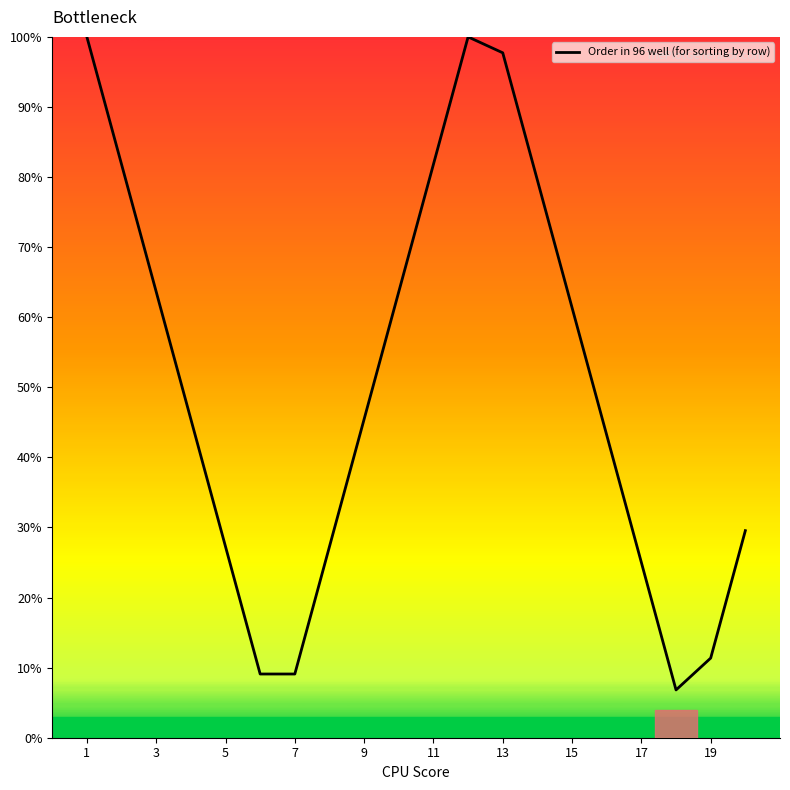

What is the smallest value displayed?

6.8